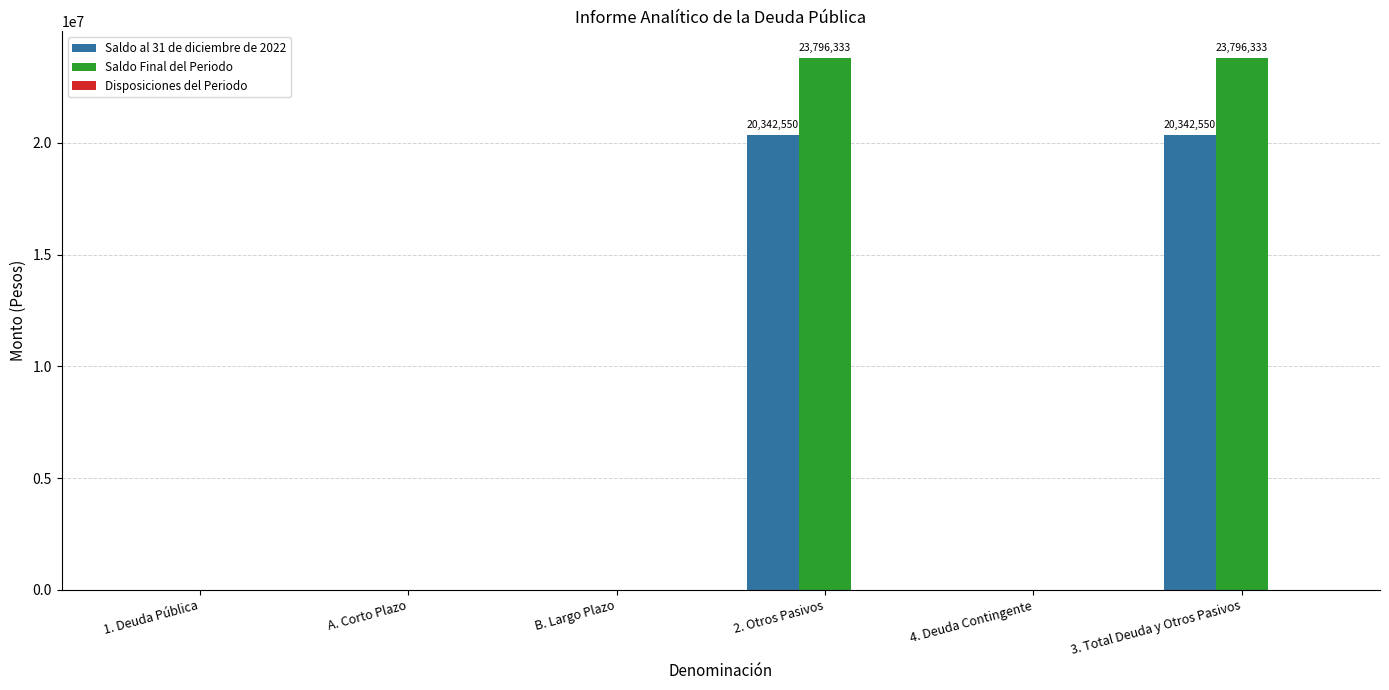

How many distinct data groups are displayed?

2